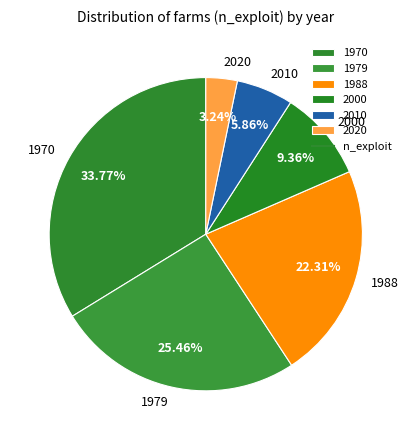

To the nearest percent, what is the difference between the 2000 and 1988 slice percentages?

13%